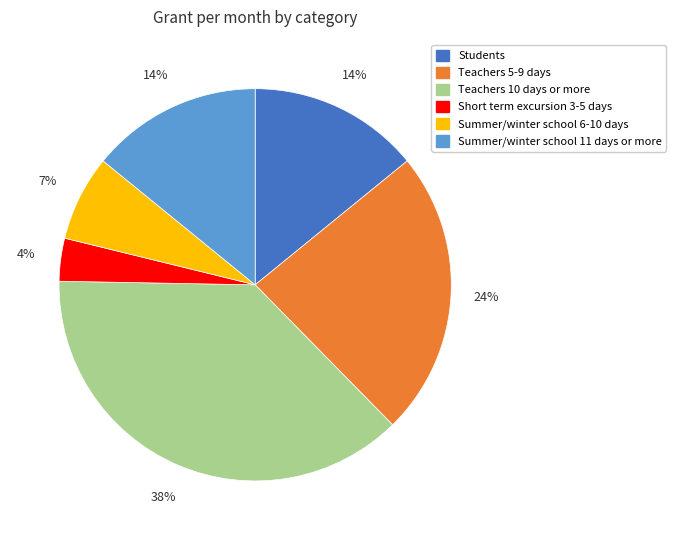

Count the number of slices in the pie.

6